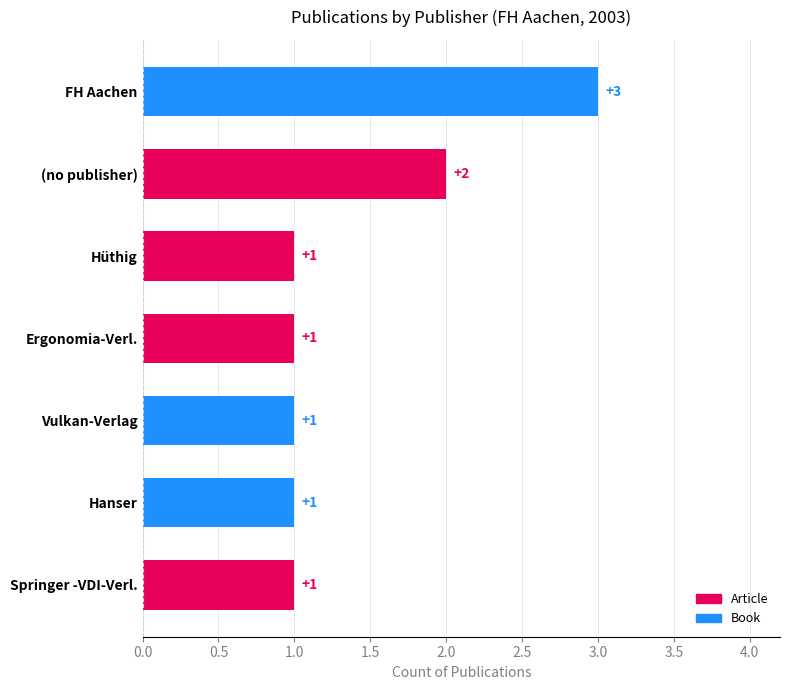

Are the bars grouped side by side (vs. stacked)?

No